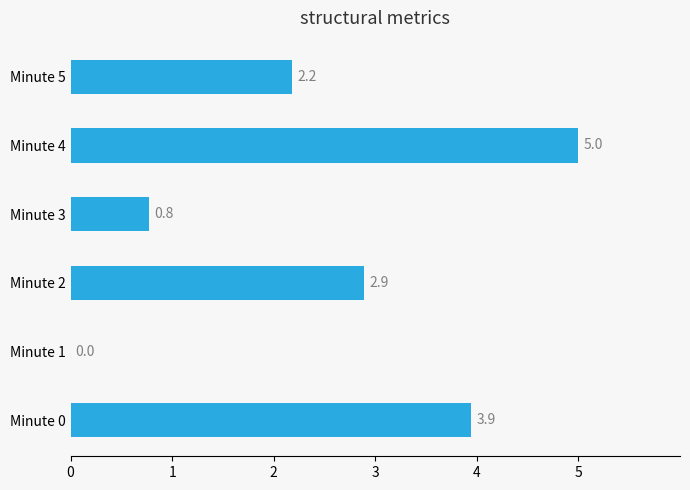

Reading bottom to top, extract all data points from this chart.

Minute 0=3.9	Minute 1=0.0	Minute 2=2.9	Minute 3=0.8	Minute 4=5.0	Minute 5=2.2